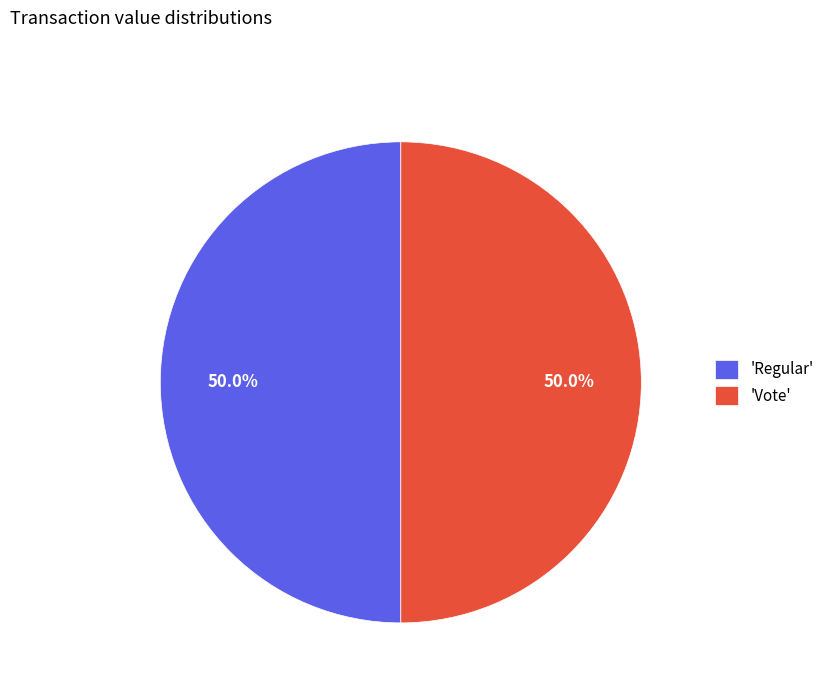

Combined, do 'Vote' and 'Regular' account for over 50%?

Yes